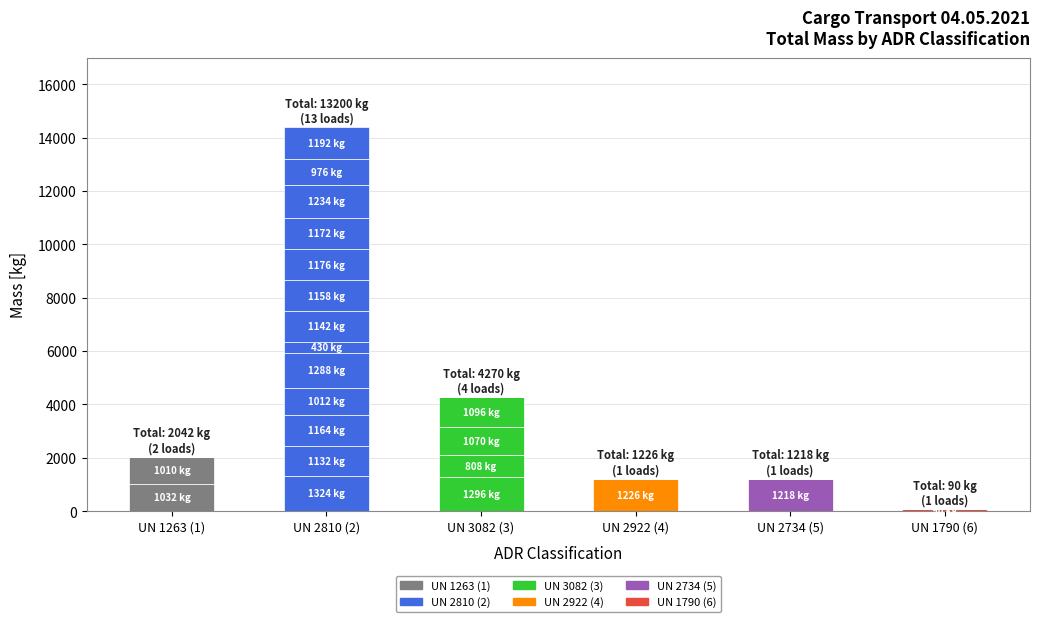

Which category has the lowest value across all series?

UN 1790 (6)